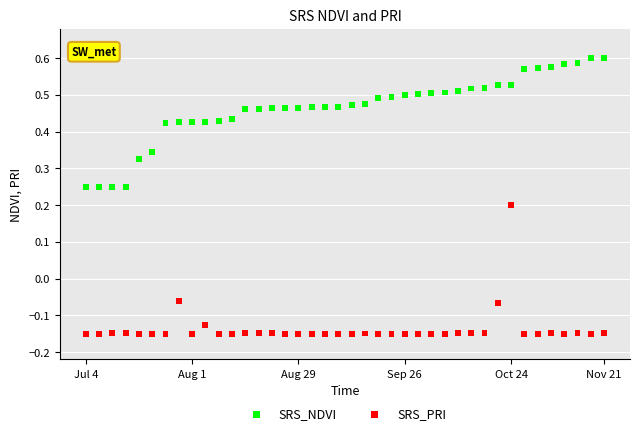

What are all the series names shown in the legend?

SRS_NDVI, SRS_PRI